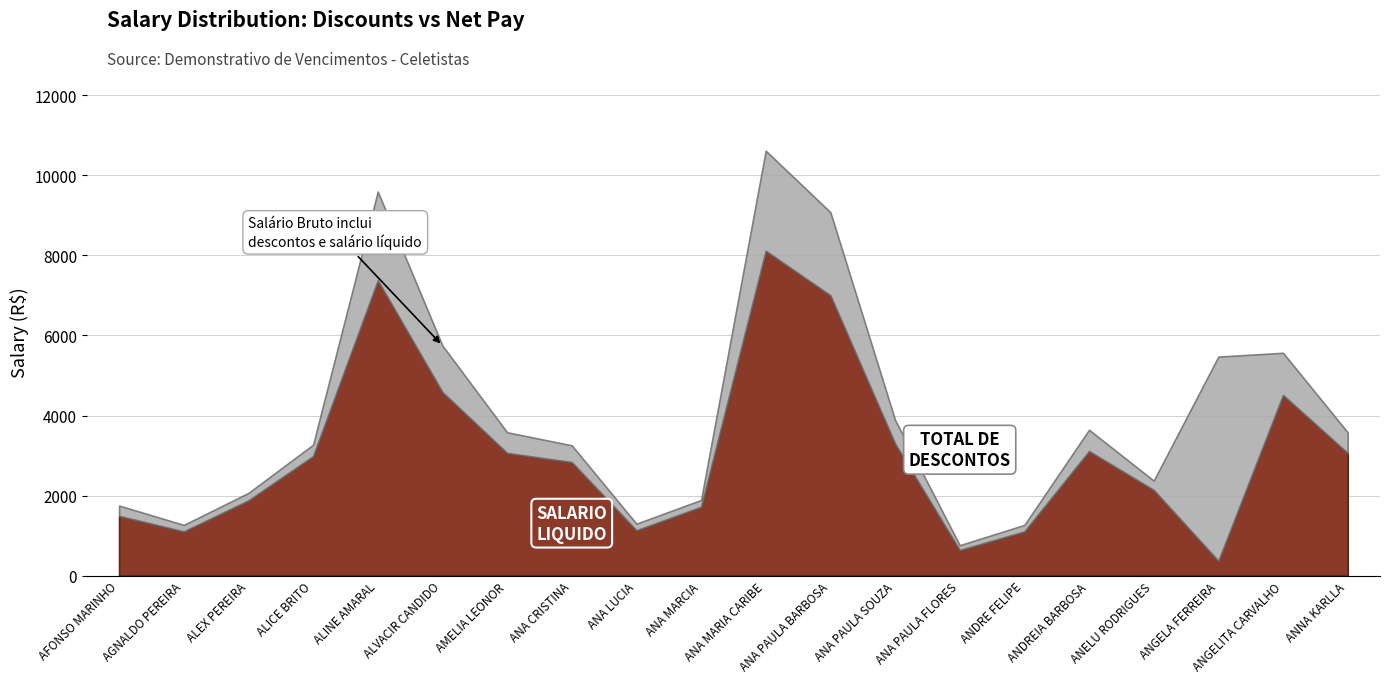

In SALARIO LIQUIDO, how many points are higher than both neighbors (excluding endpoints)?

4